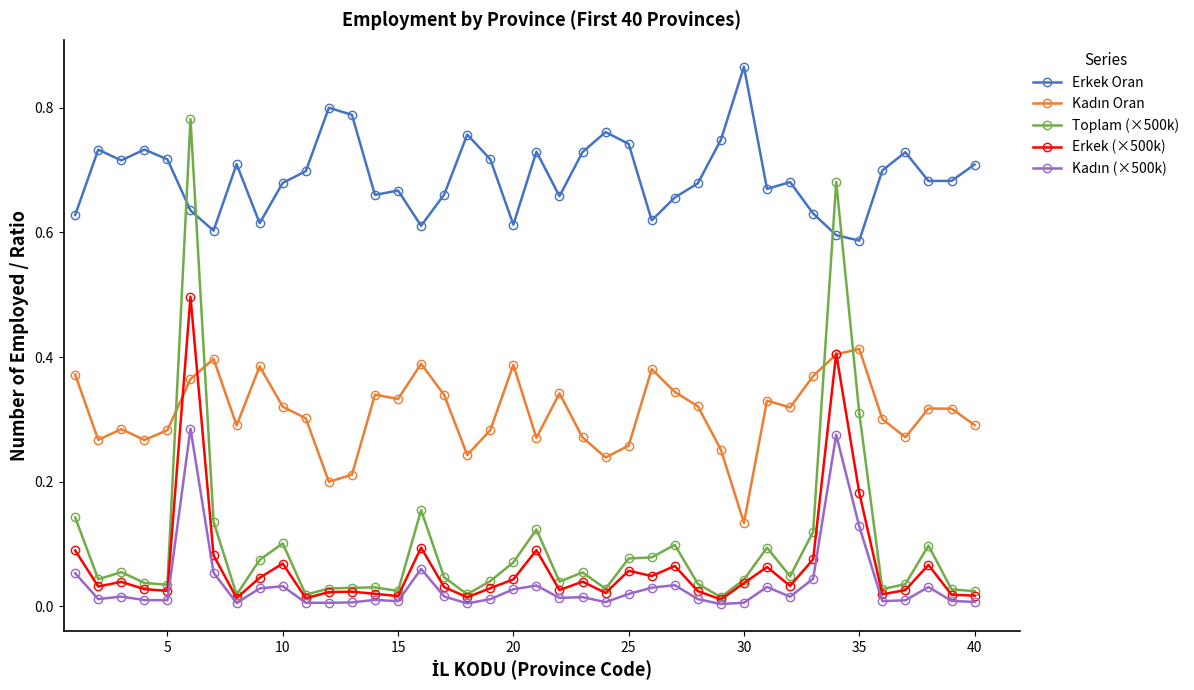

True or false: Erkek (×500k) and Erkek Oran cross at least once.

False